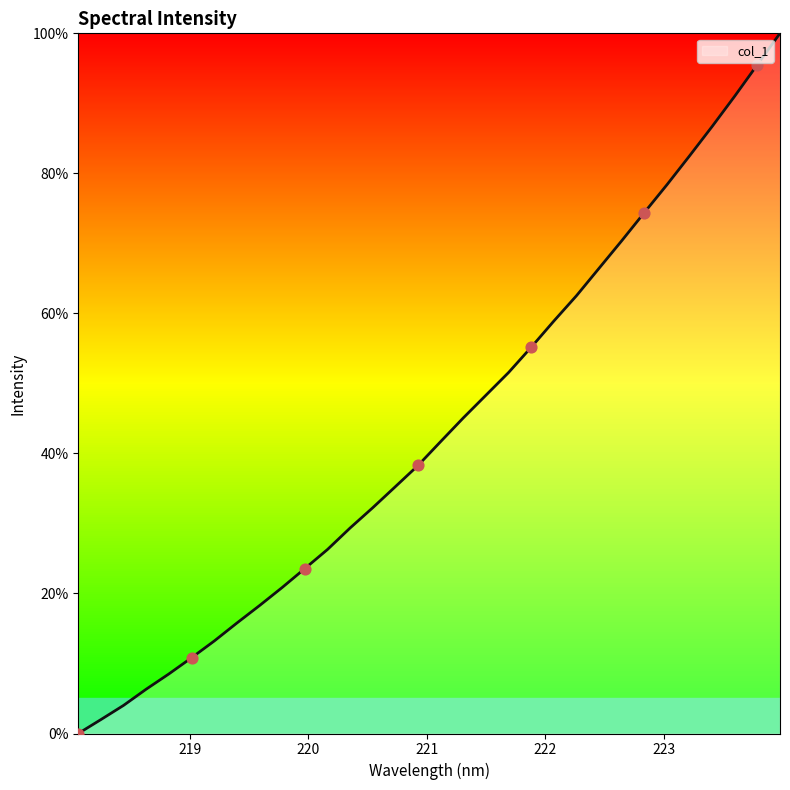

What is the maximum value shown in the chart?

100.0